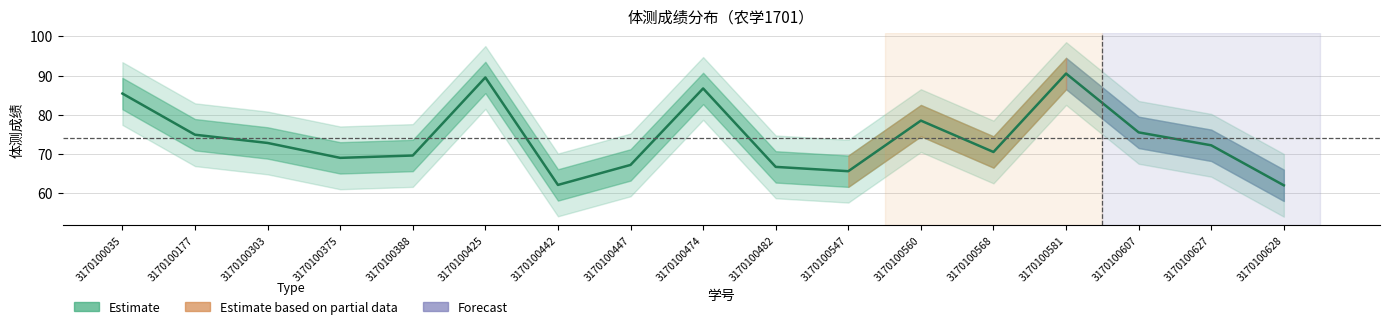

True or false: the data shows 97.6 at 3170100177.

False